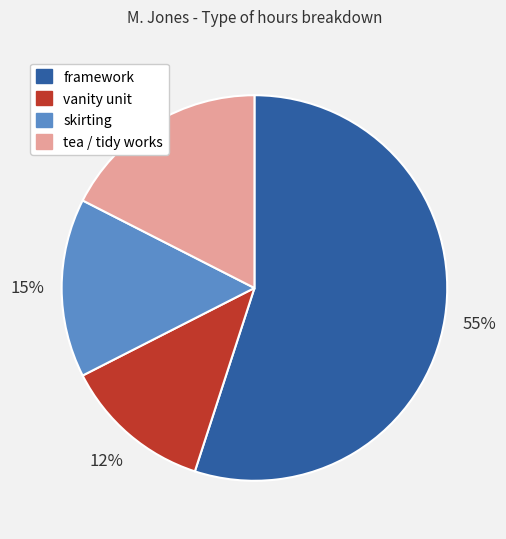

Between framework and skirting, which is larger?

framework